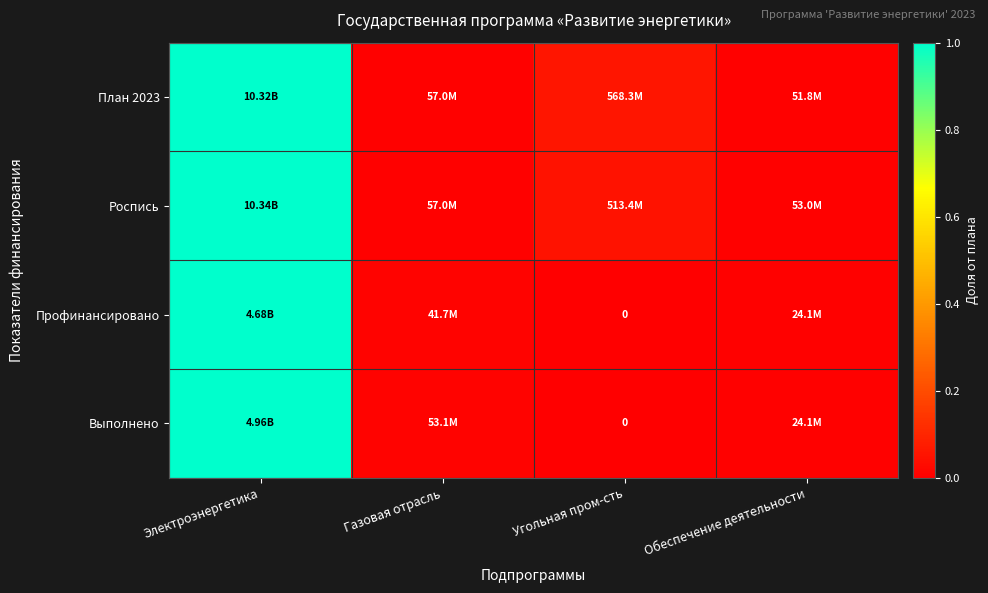

Between Газовая отрасль and Обеспечение деятельности, which is larger?

Газовая отрасль